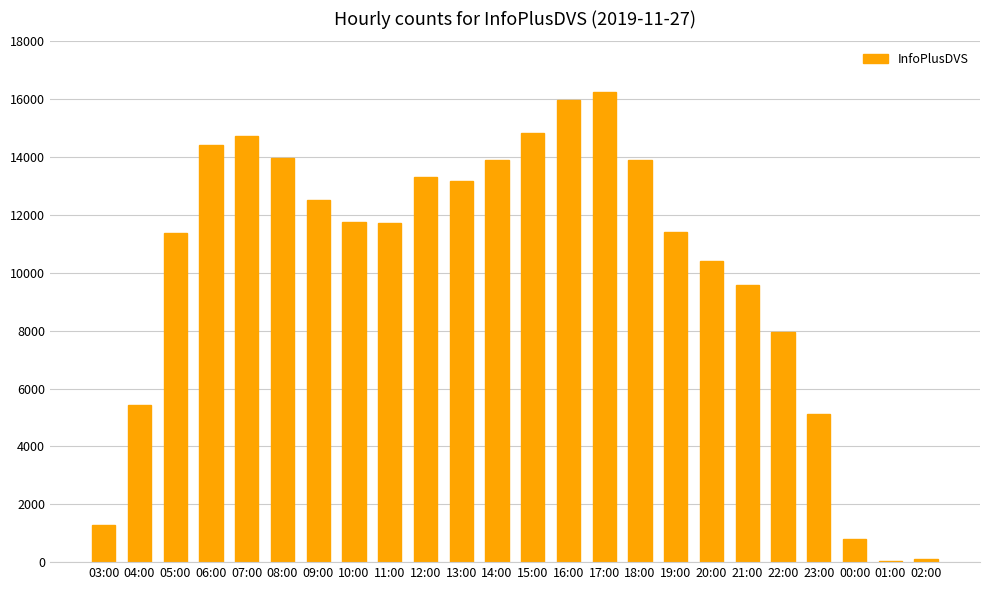

What is the greatest value displayed?

16235